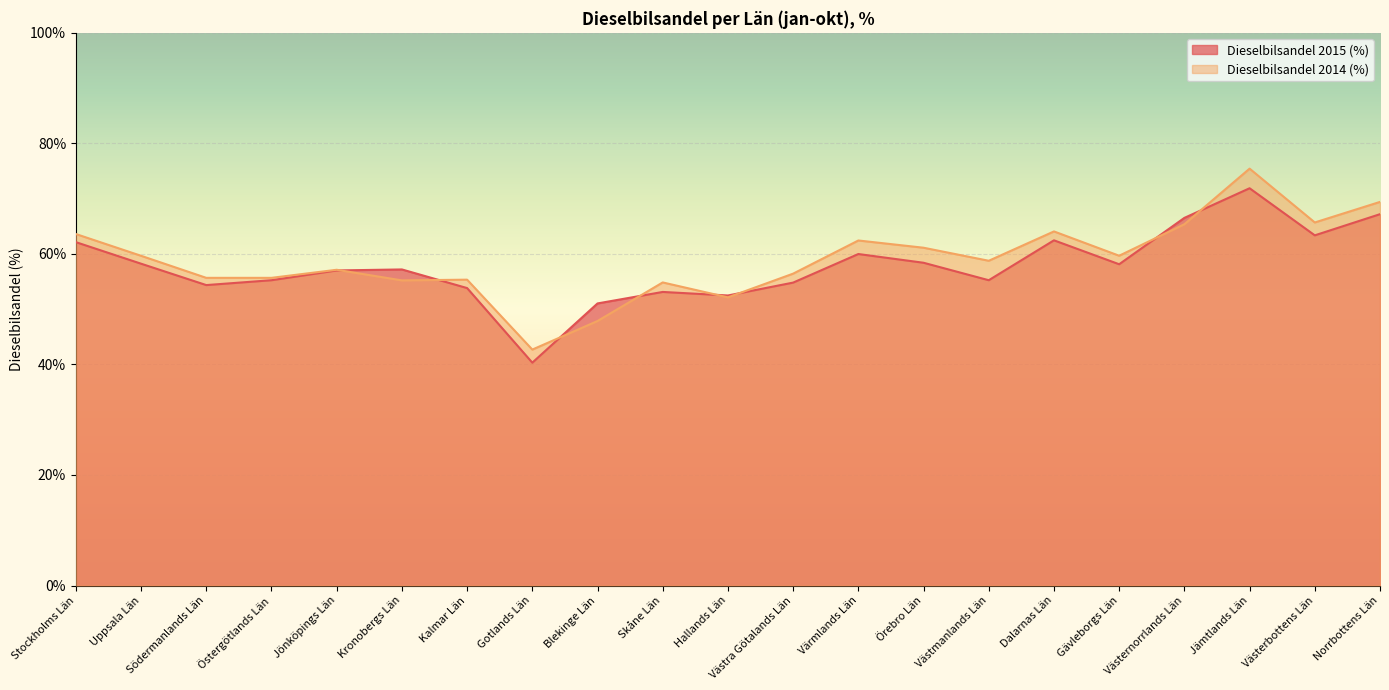

Rank the series by their average value, from highest to lowest.

Dieselbilsandel 2014 (%), Dieselbilsandel 2015 (%)